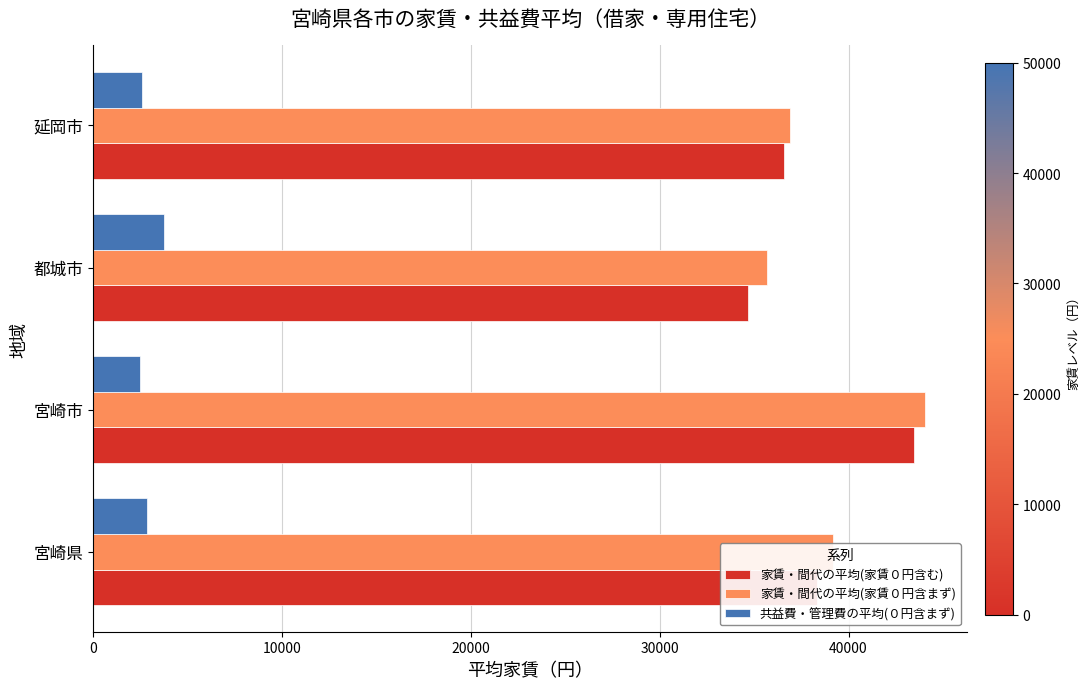

What is the lowest value of the 共益費・管理費の平均(０円含まず) series?

2507